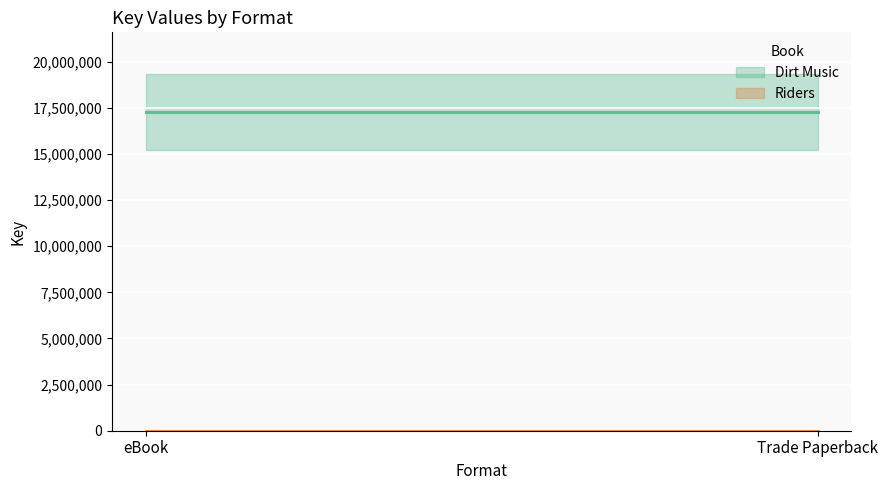

At which label is Dirt Music closest to 17276736?

eBook